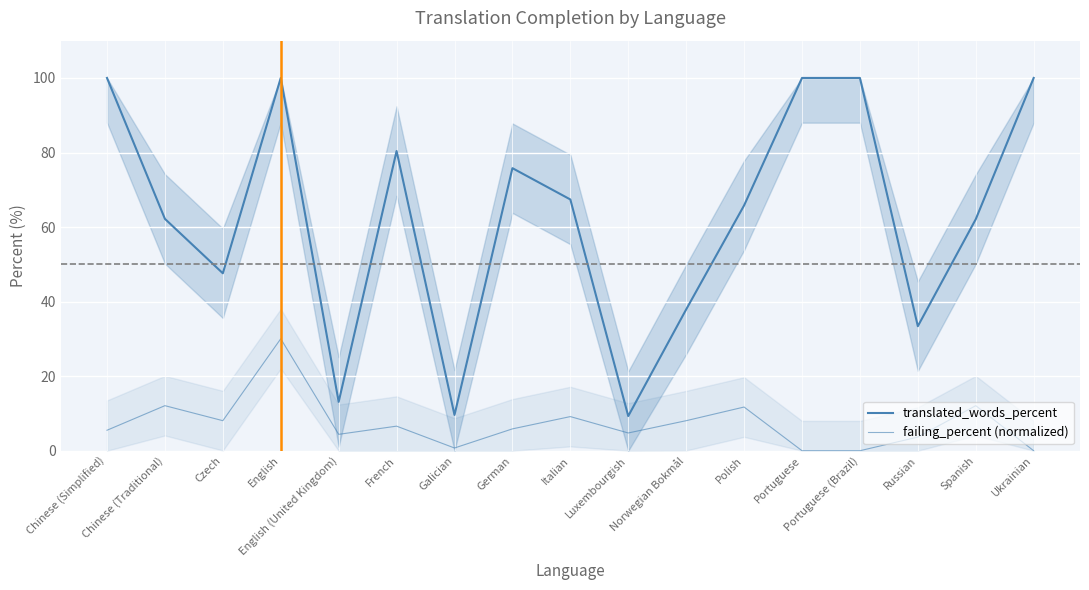

Is the value of translated_words_percent at Portuguese (Brazil) greater than the value of failing_percent (normalized) at Portuguese (Brazil)?

Yes